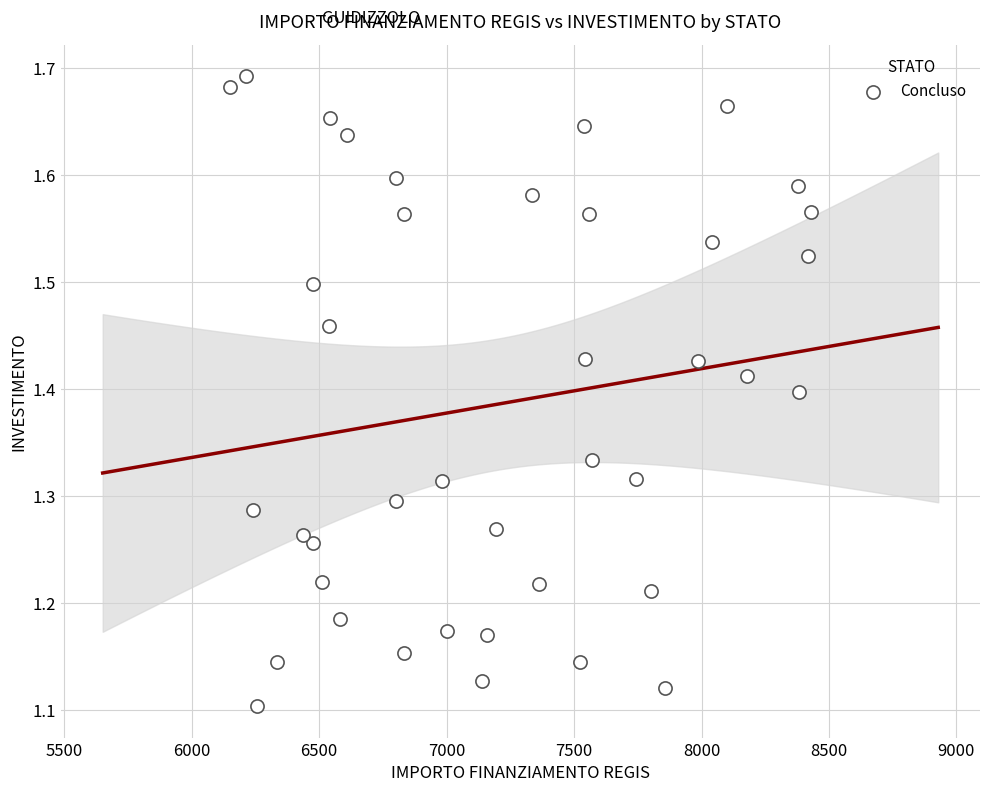

What is the range of Y values (max minus min)?

0.6